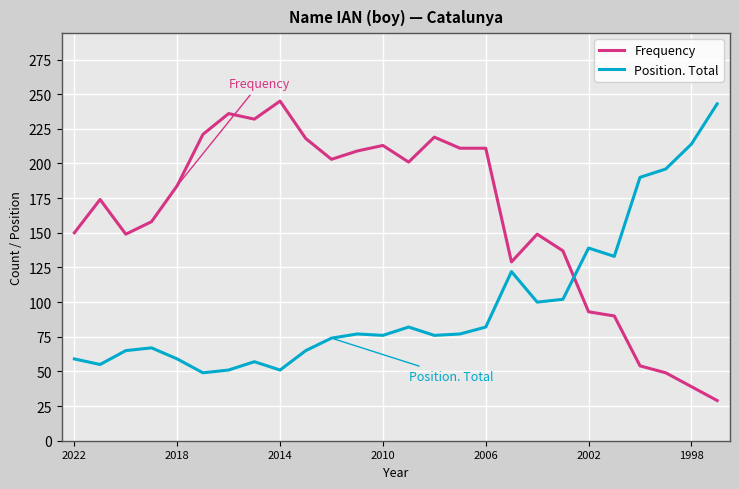

How many intersections are there between Position. Total and Frequency?

1